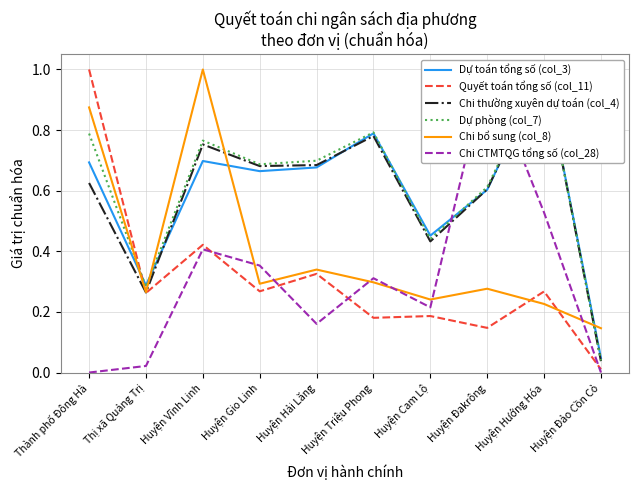

Count the number of data series in this chart.

6